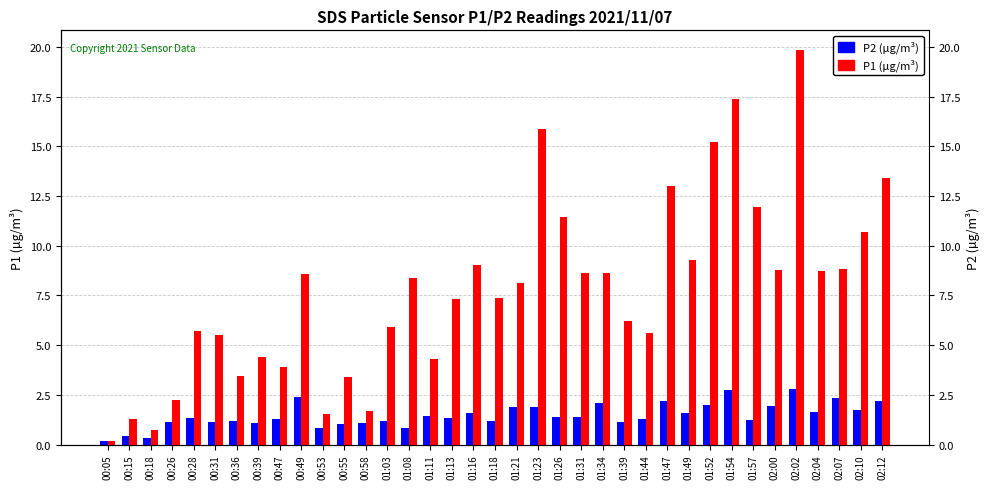

Is it true that P2 (µg/m³) equals 0.4 at 00:18?

False